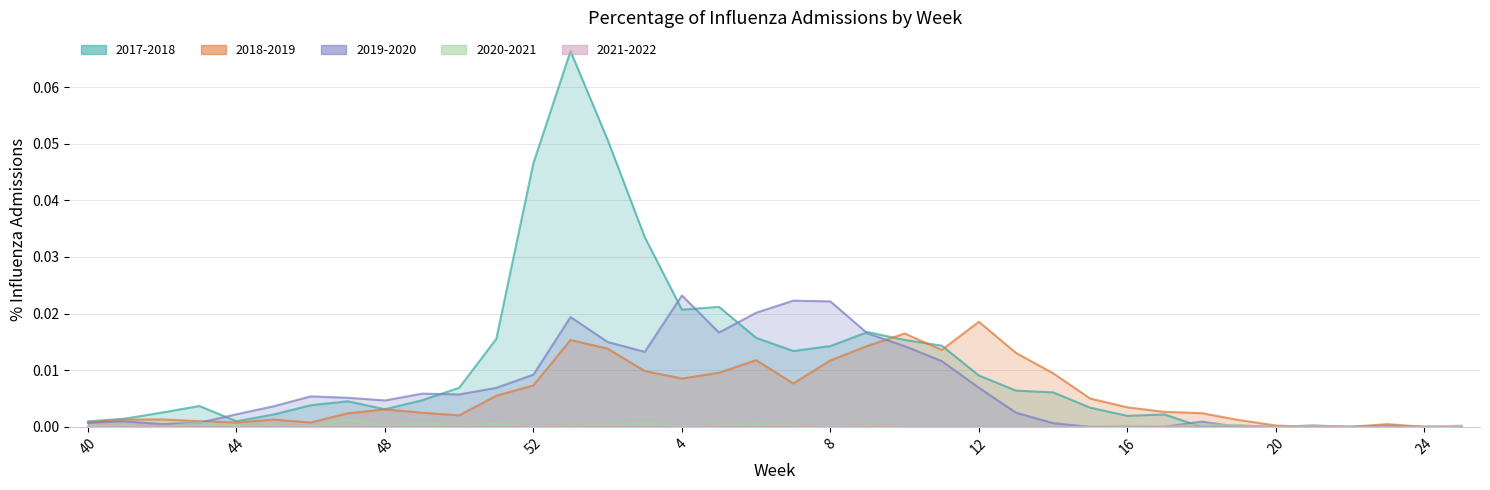

What is the sum of all 2017-2018 values?

0.4